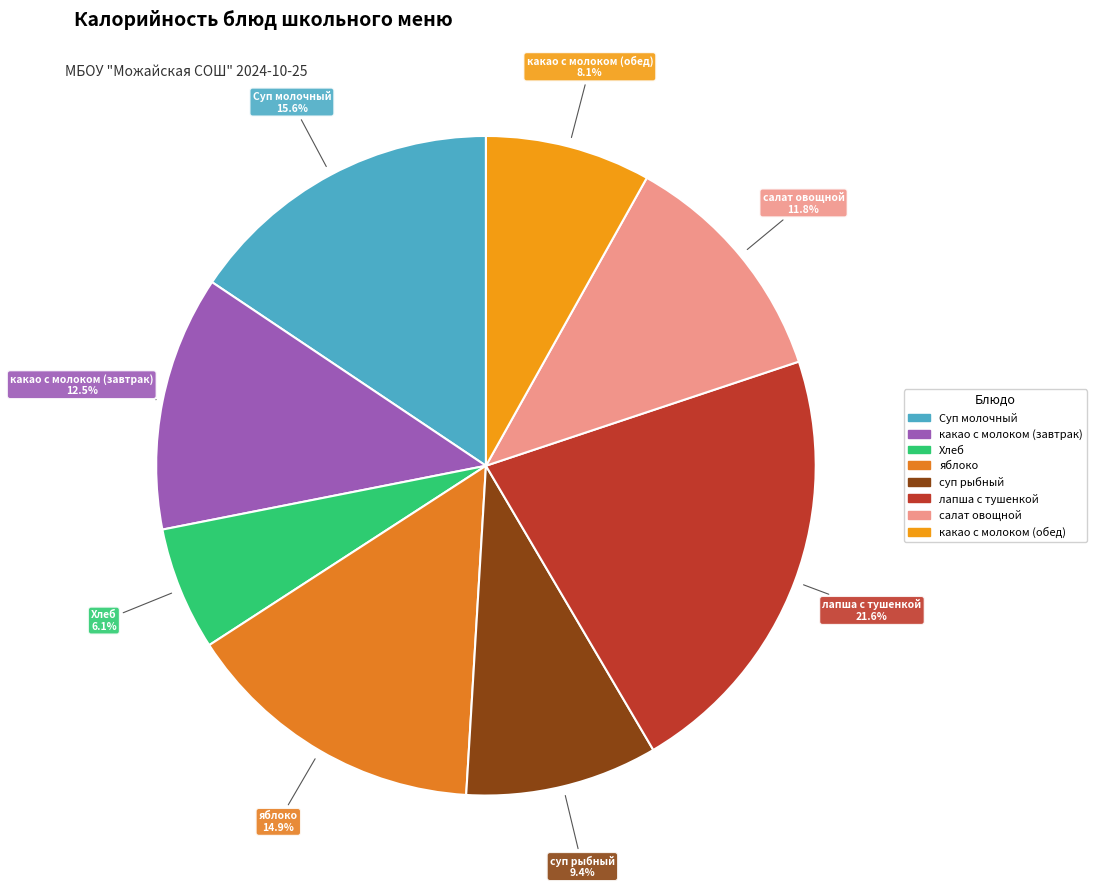

Rank the categories by value from highest to lowest.

лапша с тушенкой, Суп молочный, яблоко, какао с молоком (завтрак), салат овощной, суп рыбный, какао с молоком (обед), Хлеб